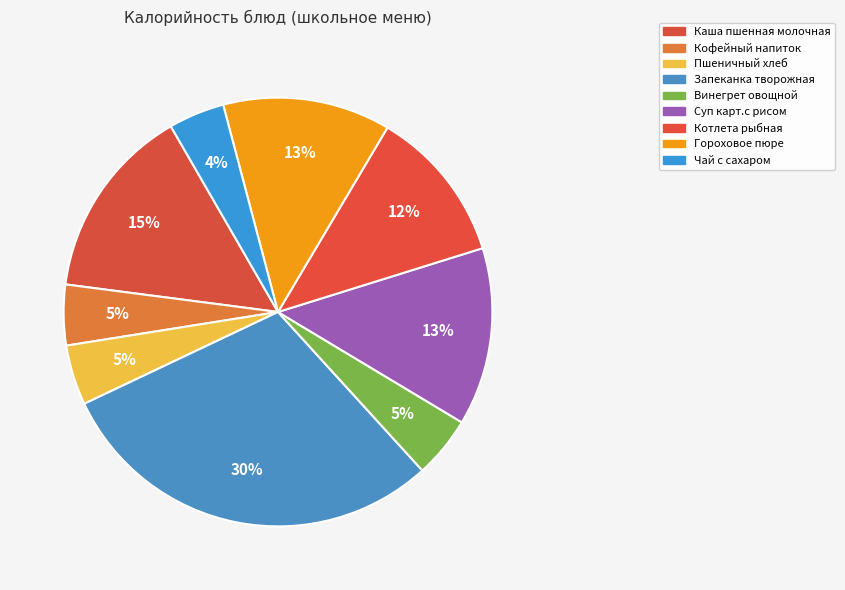

To the nearest percent, what percentage of the pie is Пшеничный хлеб?

5%